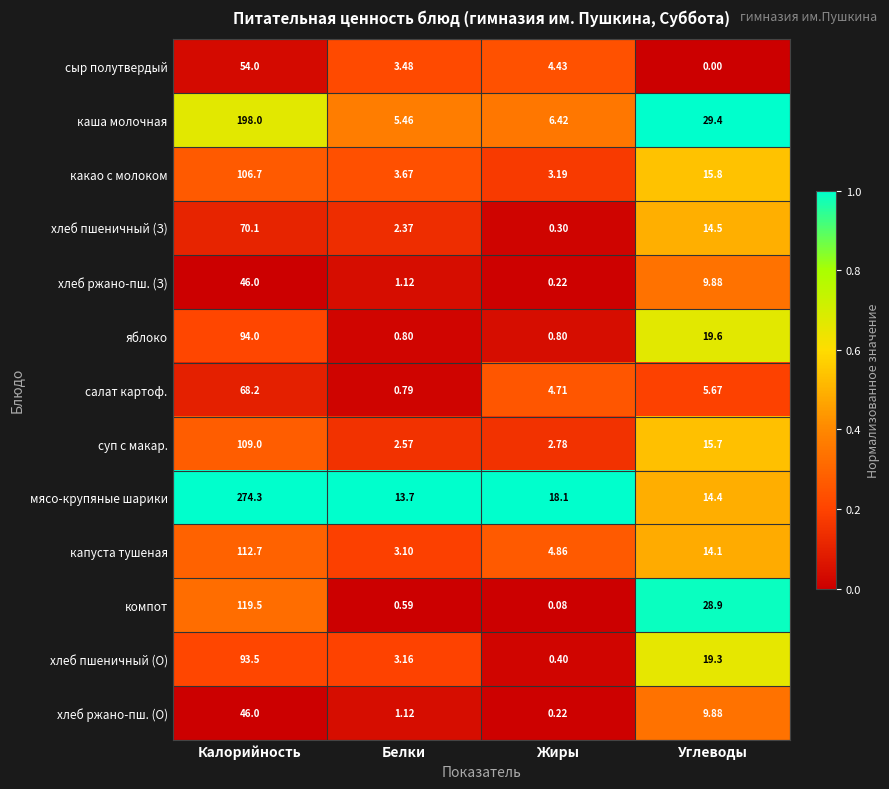

How many series are shown in this chart?

13